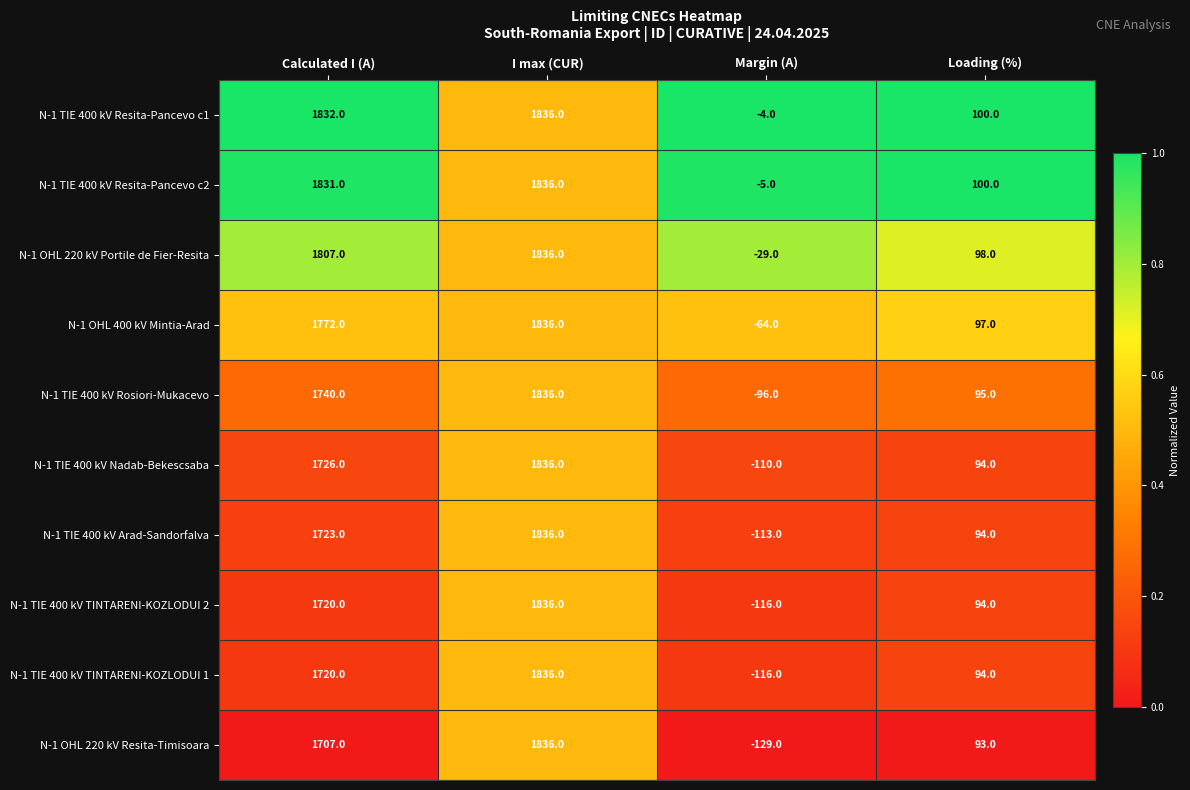

What is the sum of the N-1 TIE 400 kV Resita-Pancevo c2 values at Loading (%) and Calculated I (A)?

1931